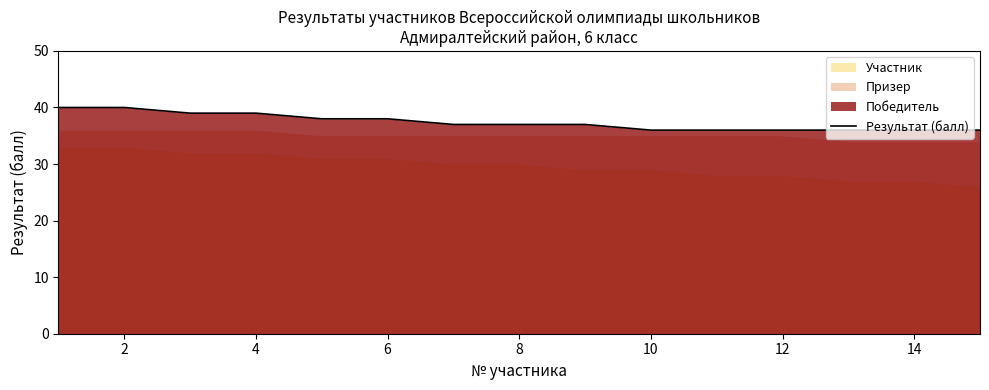

The Результат (балл) series shows 8 at 14. True or false?

False